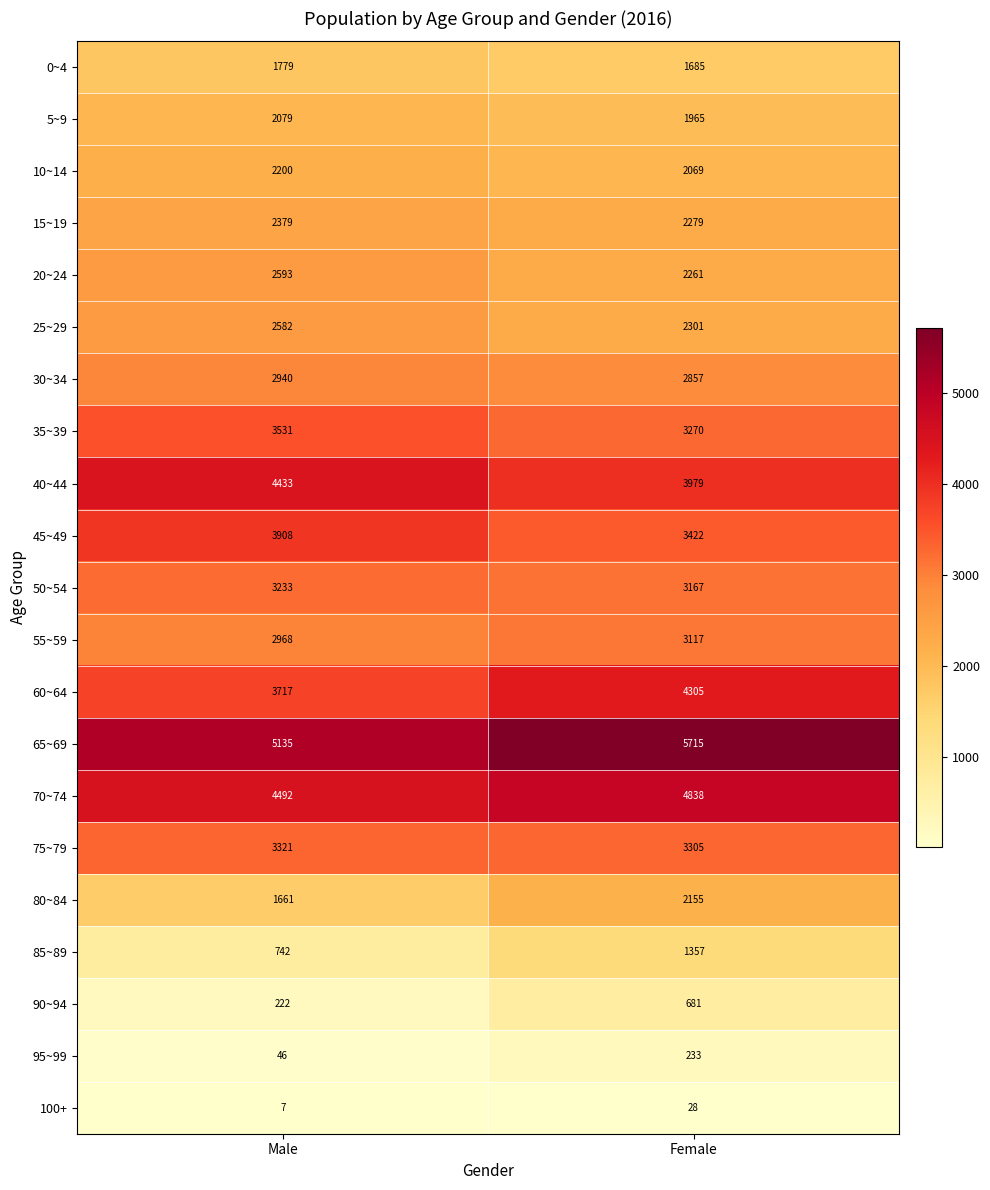

What is the maximum value shown in the chart?

5715